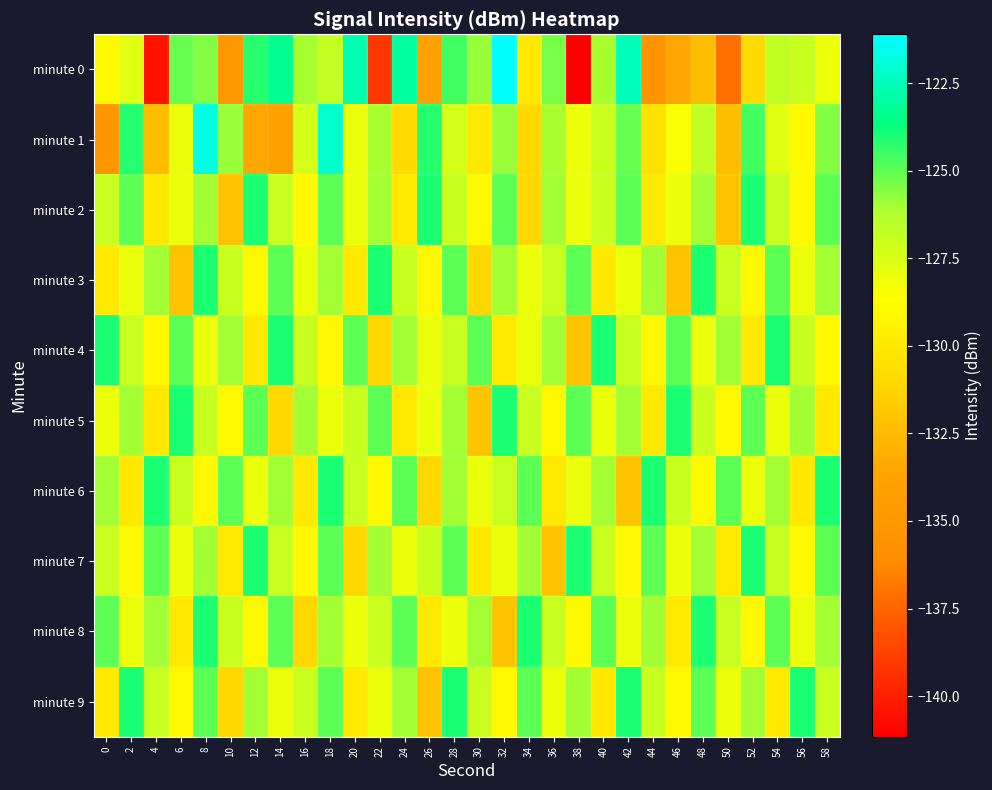

Which series changed the most between 44 and 50?

minute 7